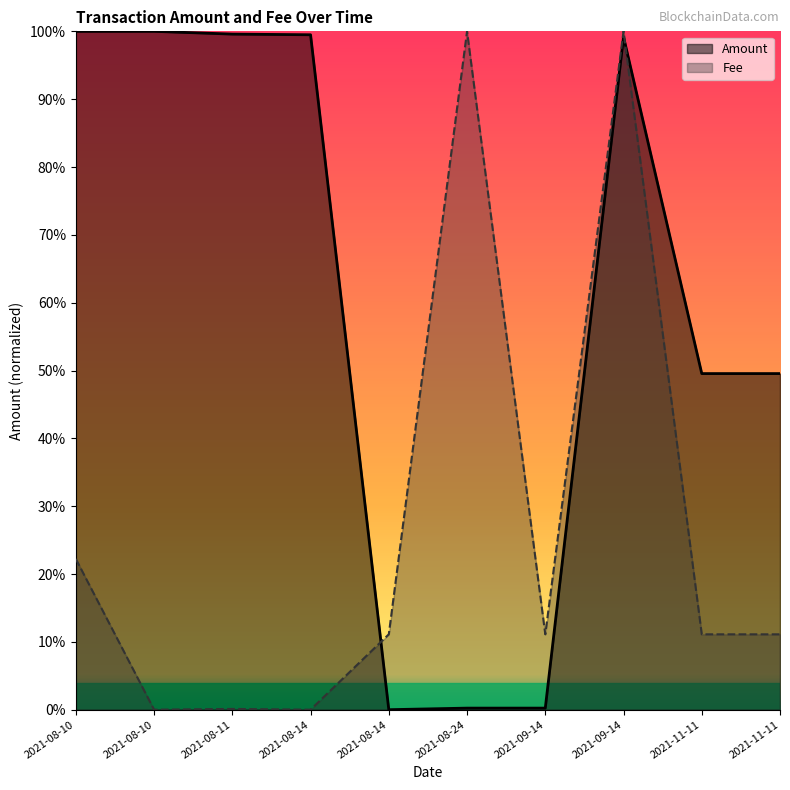

At which label does Fee reach its peak?

2021-08-24